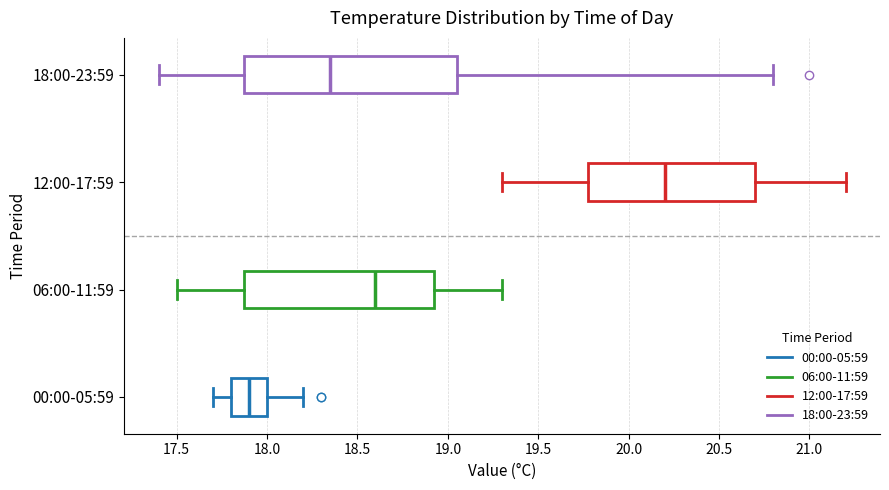

Comparing the boxes themselves (not the whiskers), which one is the widest?

18:00-23:59